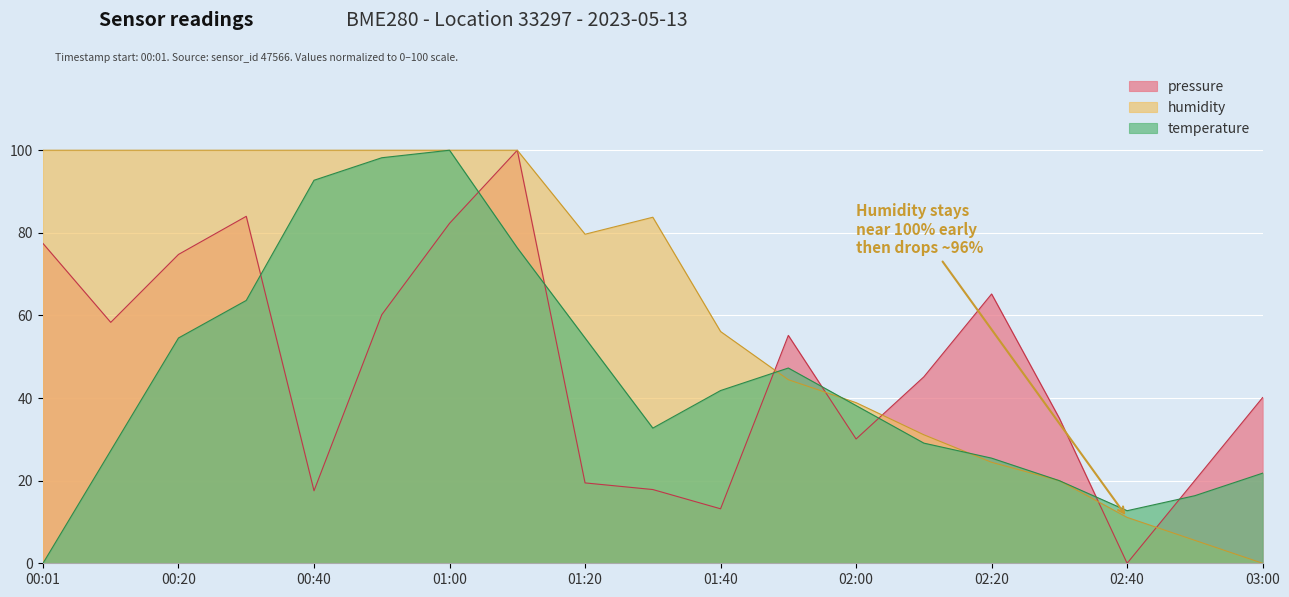

Between which two adjacent categories do pressure and temperature first intersect?

00:30 and 00:40